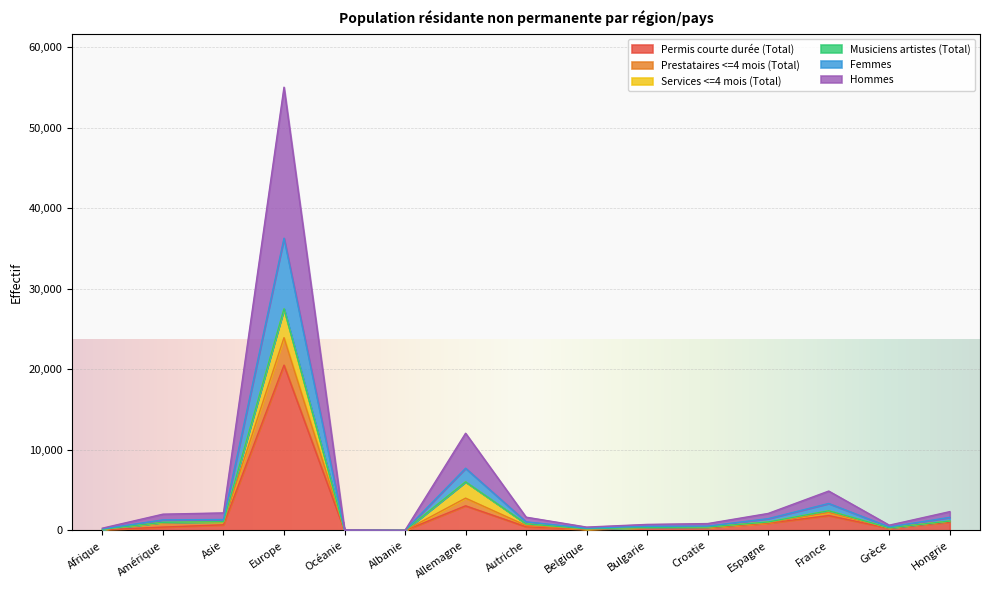

What is the highest value of the Permis courte durée (Total) series?

20533